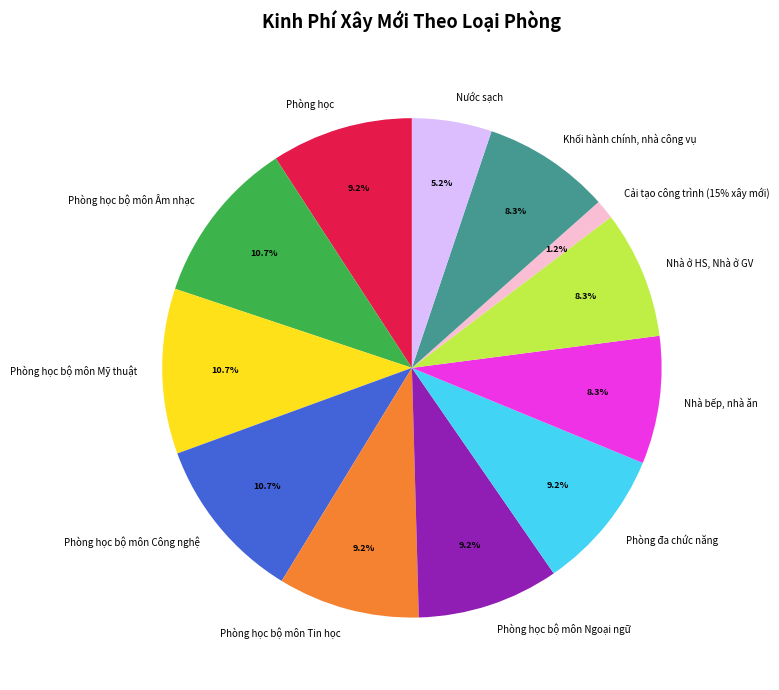

Rank the categories by value from lowest to highest.

Cải tạo công trình (15% xây mới), Nước sạch, Nhà bếp, nhà ăn, Nhà ở HS, Nhà ở GV, Khối hành chính, nhà công vụ, Phòng học, Phòng học bộ môn Tin học, Phòng học bộ môn Ngoại ngữ, Phòng đa chức năng, Phòng học bộ môn Âm nhạc, Phòng học bộ môn Mỹ thuật, Phòng học bộ môn Công nghệ